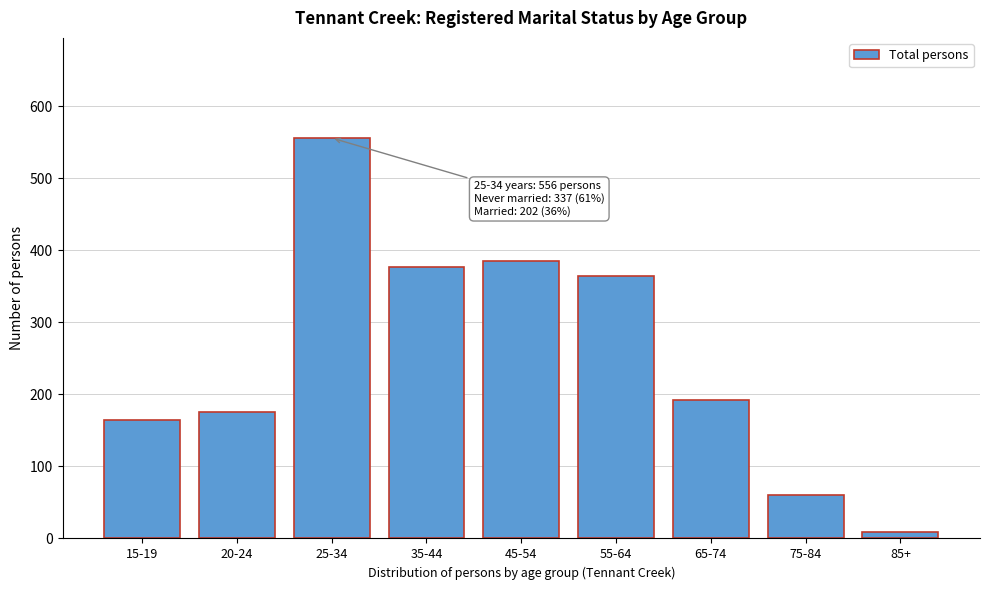

Reading left to right, what are all the values shown in this chart?

164	175	556	377	385	364	192	60	9